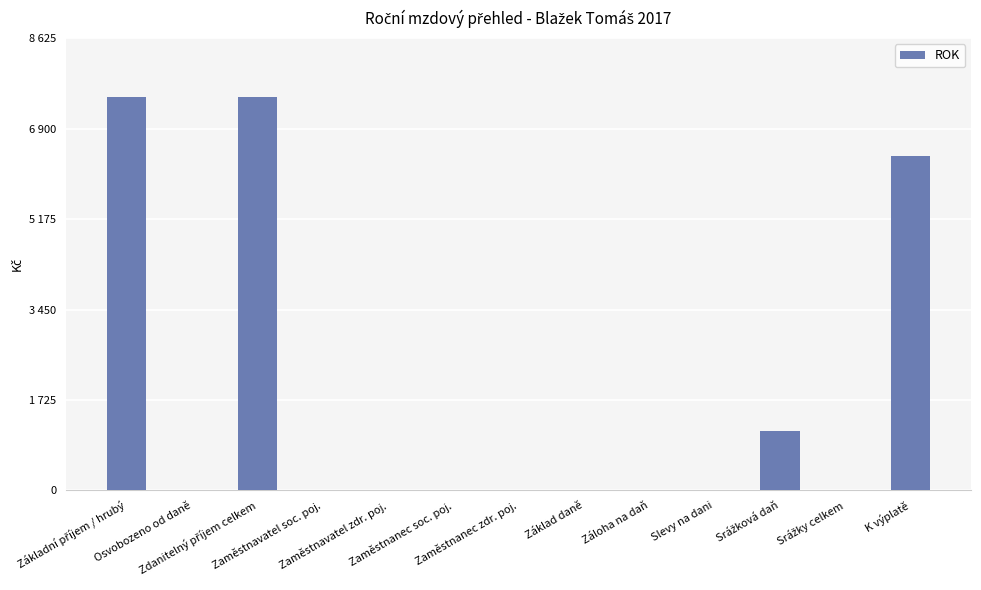

The chart shows a value of 4725 at Zaměstnanec zdr. poj.. True or false?

False